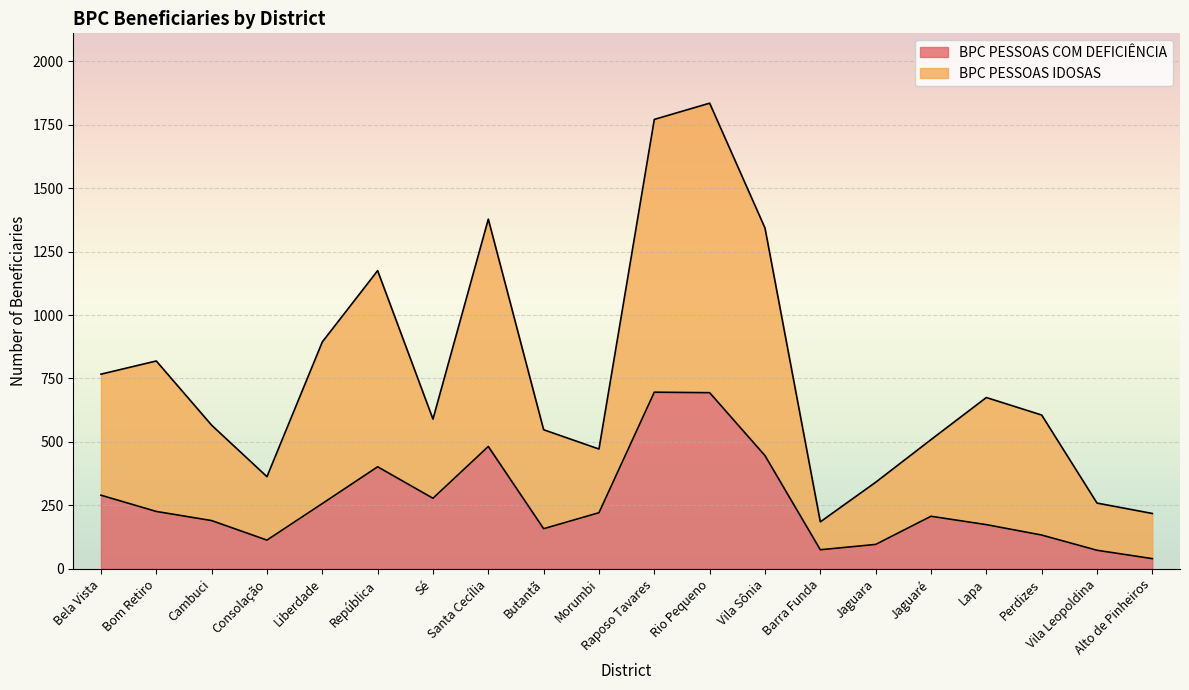

True or false: BPC PESSOAS COM DEFICIÊNCIA and BPC PESSOAS IDOSAS intersect in this chart.

False